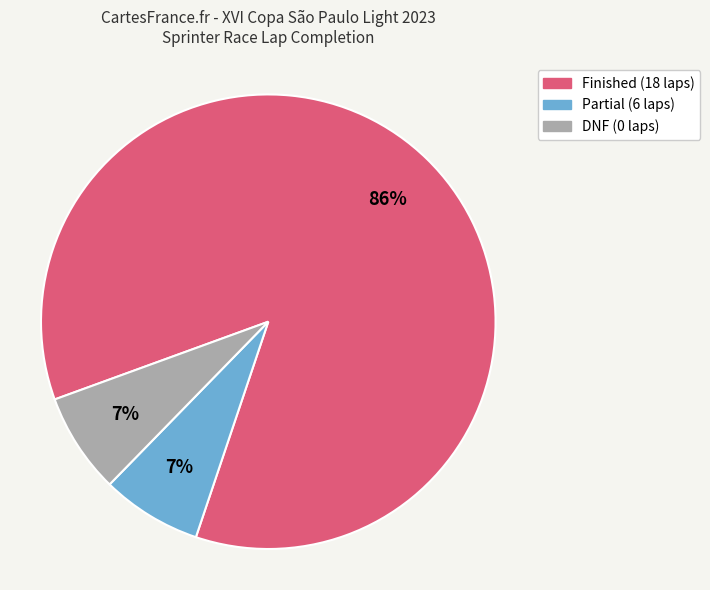

How many slices are in this pie chart?

3